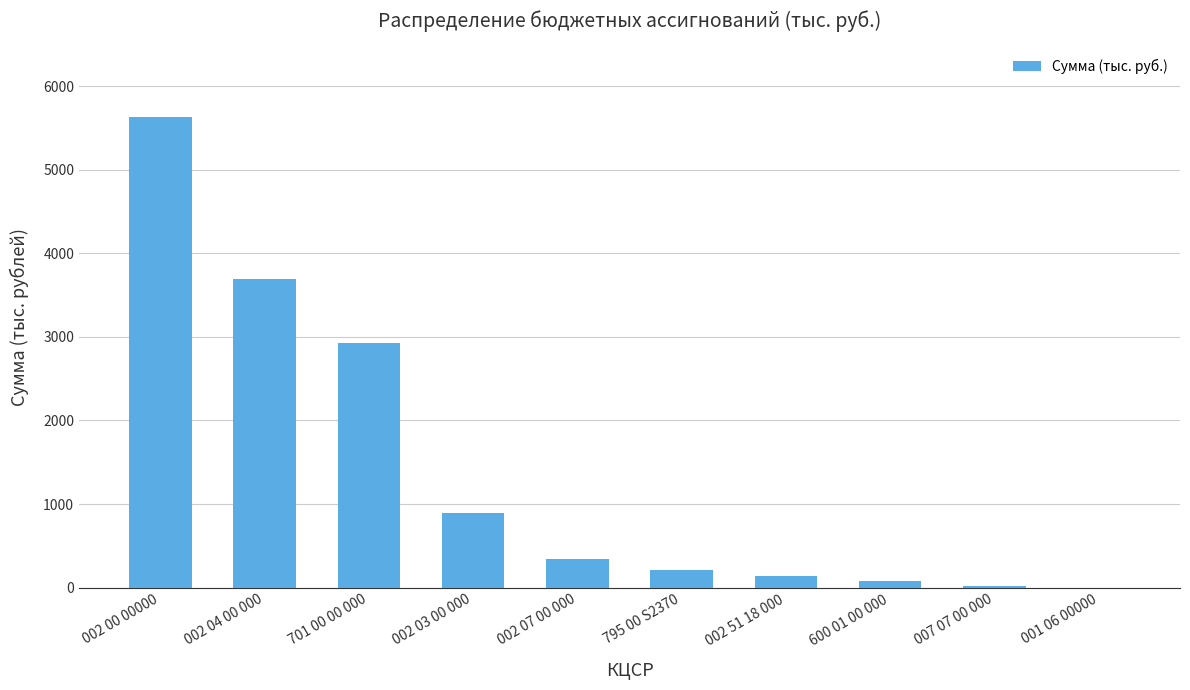

Read the value at 002 00 00000.

5631.7